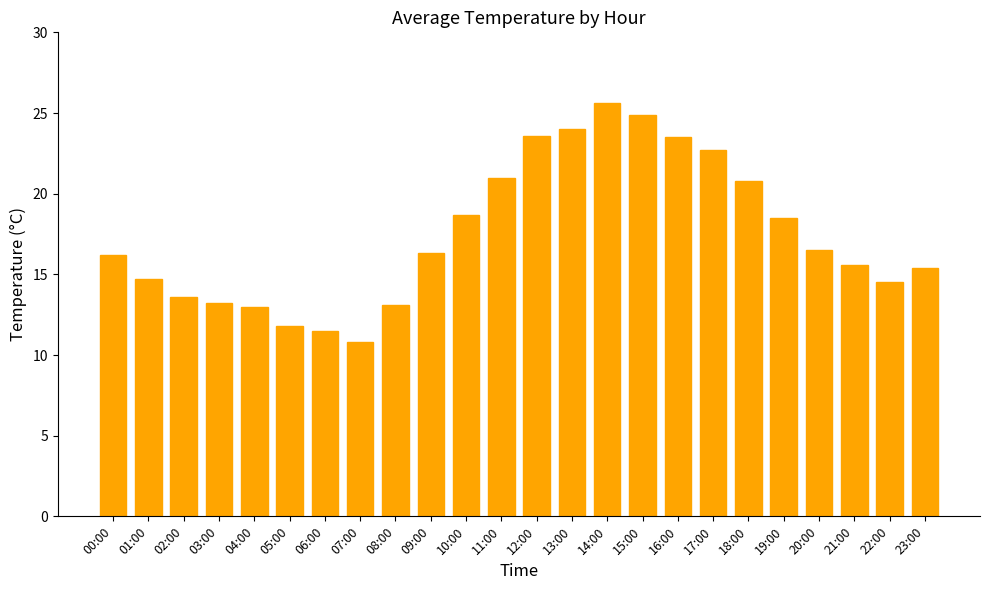

How many distinct data groups are displayed?

1